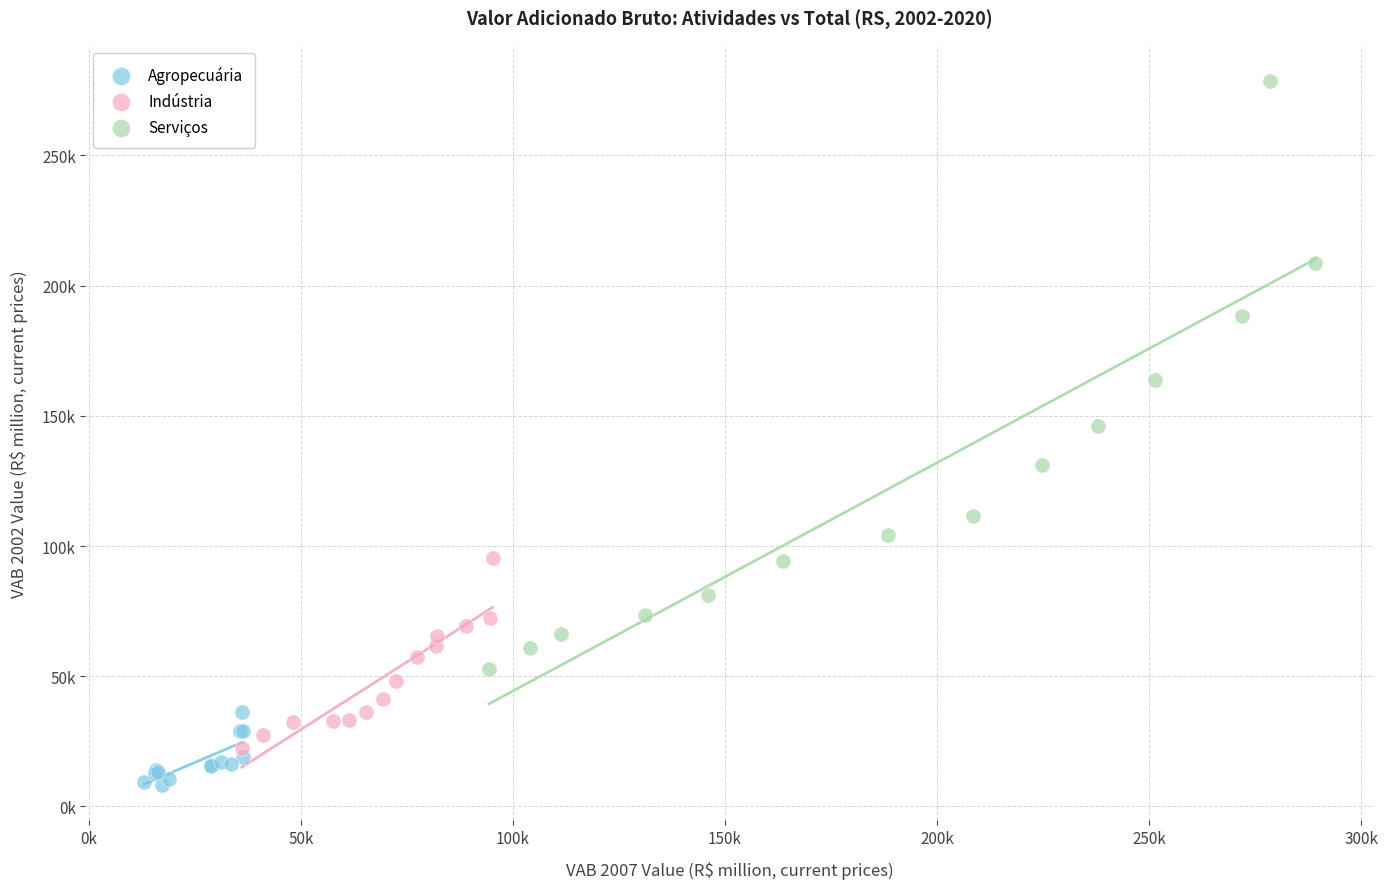

Which series reaches the minimum Y coordinate?

Agropecuária